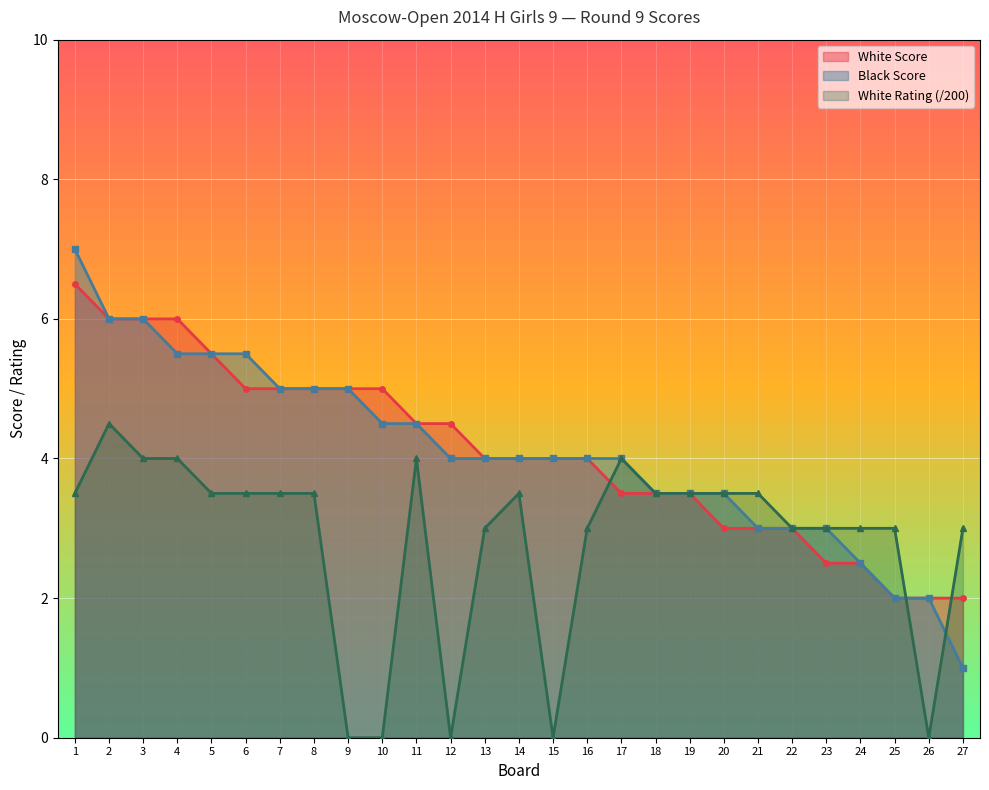

What is the difference between the maximum and minimum values in the White Rating series?

4.5